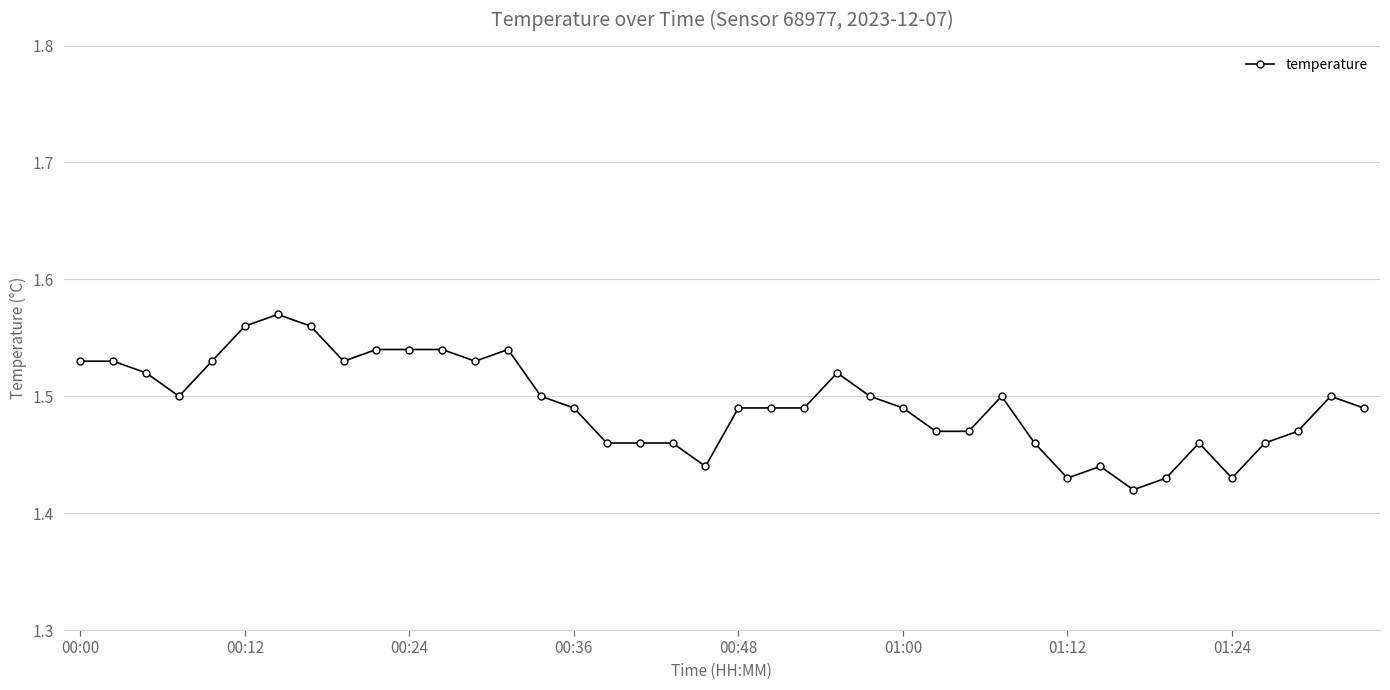

Does the chart display data point markers on the line(s)?

Yes